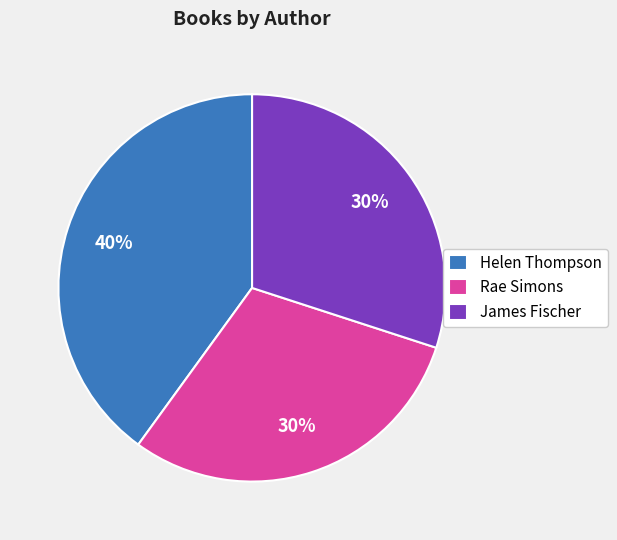

Combined, do James Fischer and Helen Thompson account for over 50%?

Yes